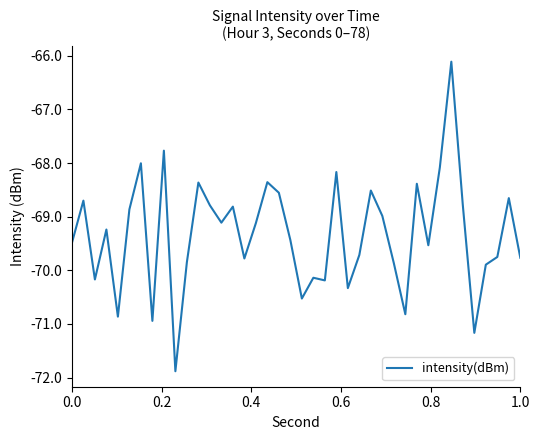

What is the maximum value shown in the chart?

-66.1